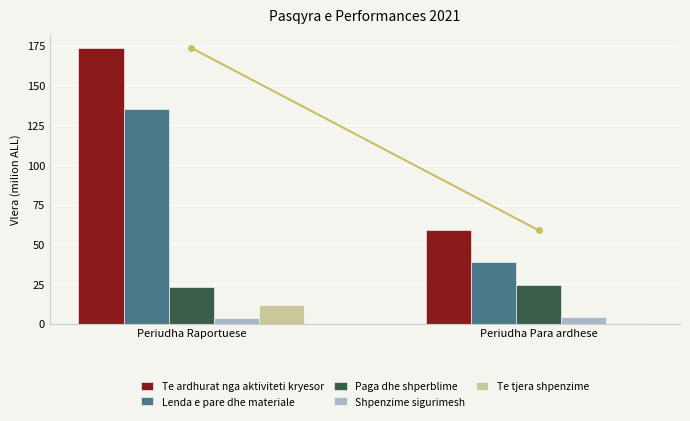

What is the sum of all Te ardhurat nga aktiviteti kryesor values?

232.4